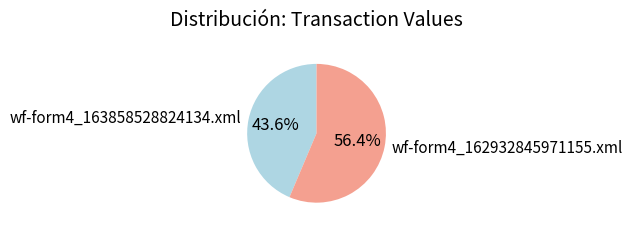

To the nearest percent, what portion does wf-form4_162932845971155.xml represent?

56%